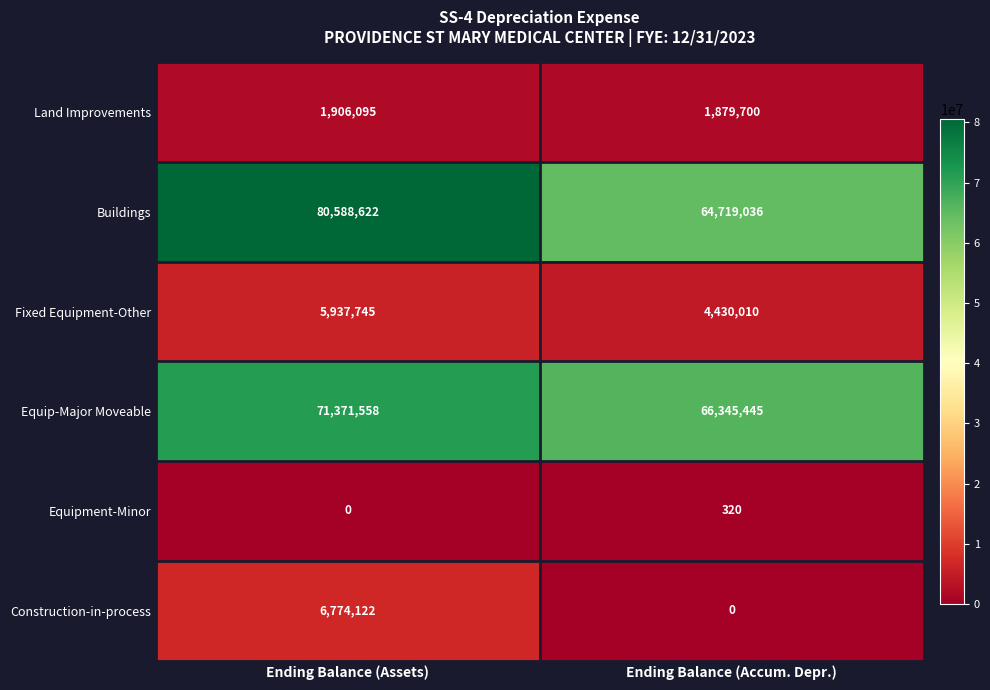

How many categories are shown in the chart?

2